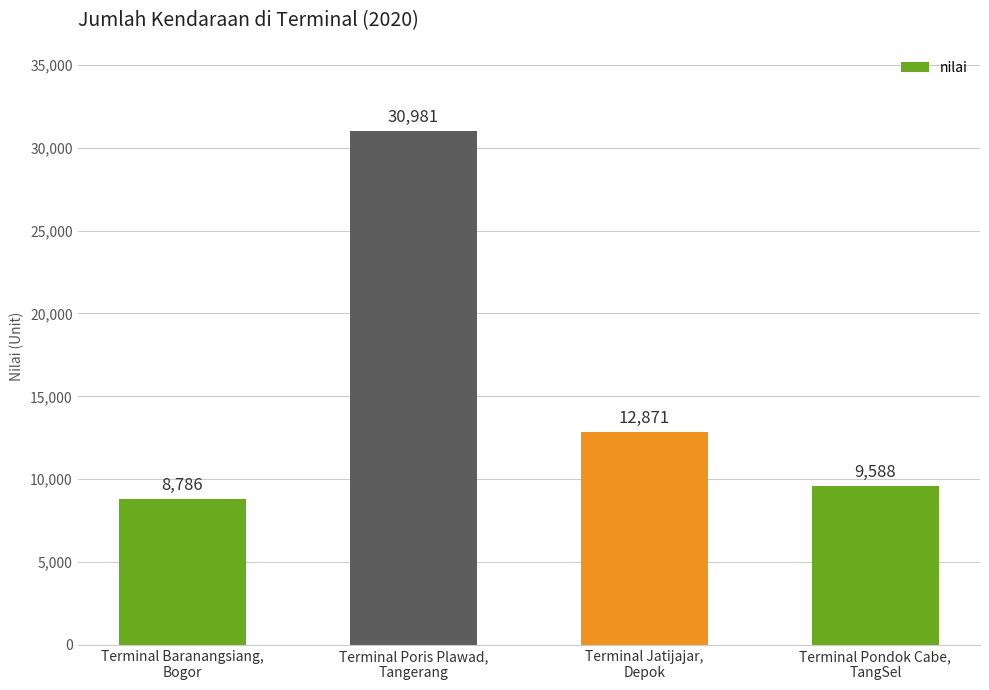

What is the ratio of the value at Terminal Pondok Cabe,
TangSel to the value at Terminal Jatijajar,
Depok?

0.7